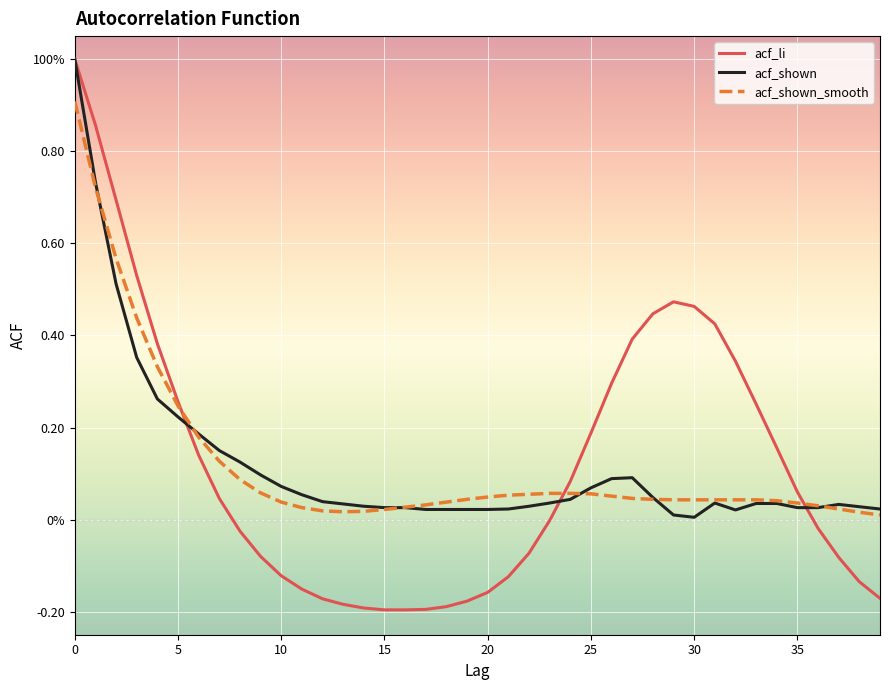

What are all the series names shown in the legend?

acf_li, acf_shown, acf_shown_smooth